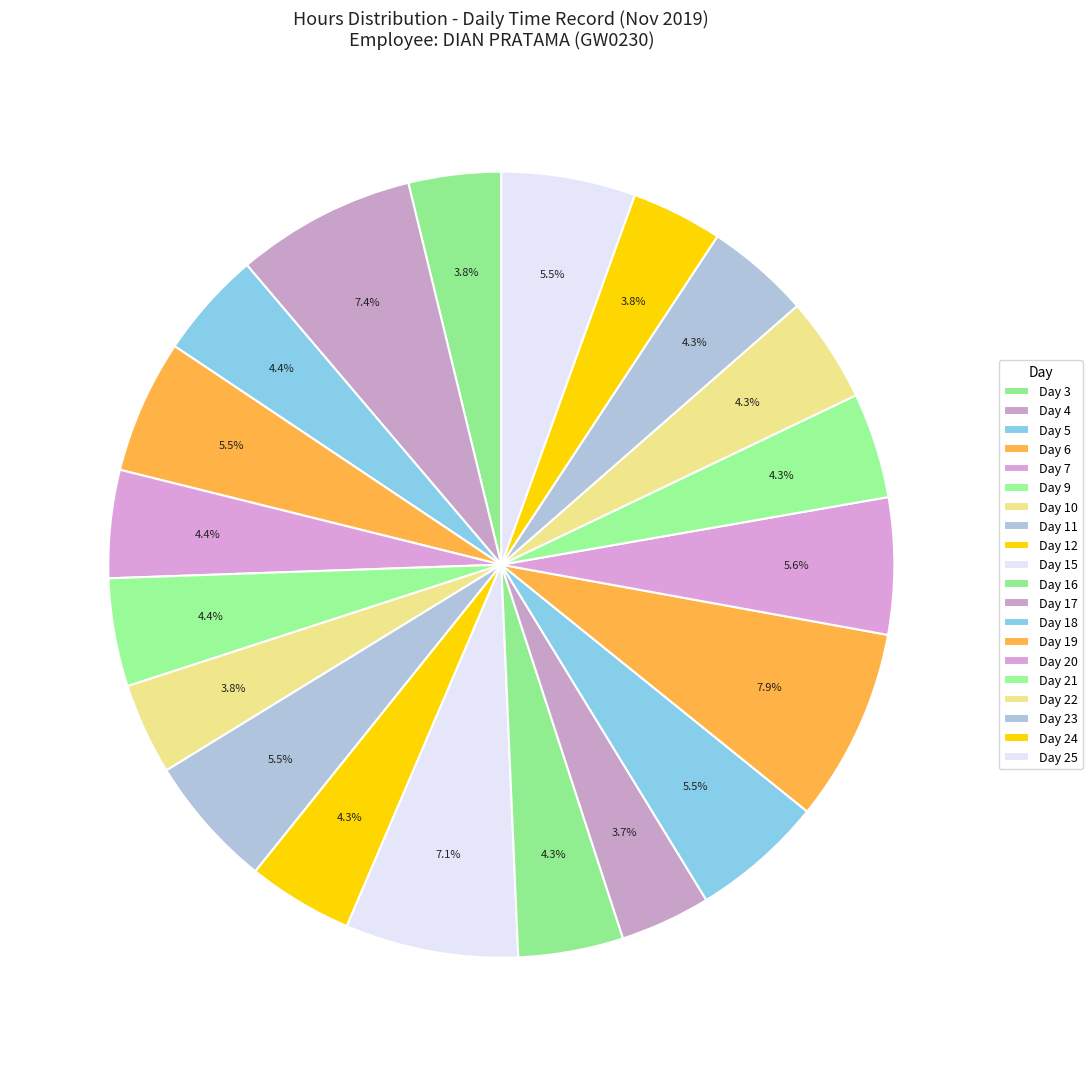

Does Day 15 account for over 50% of the chart?

No